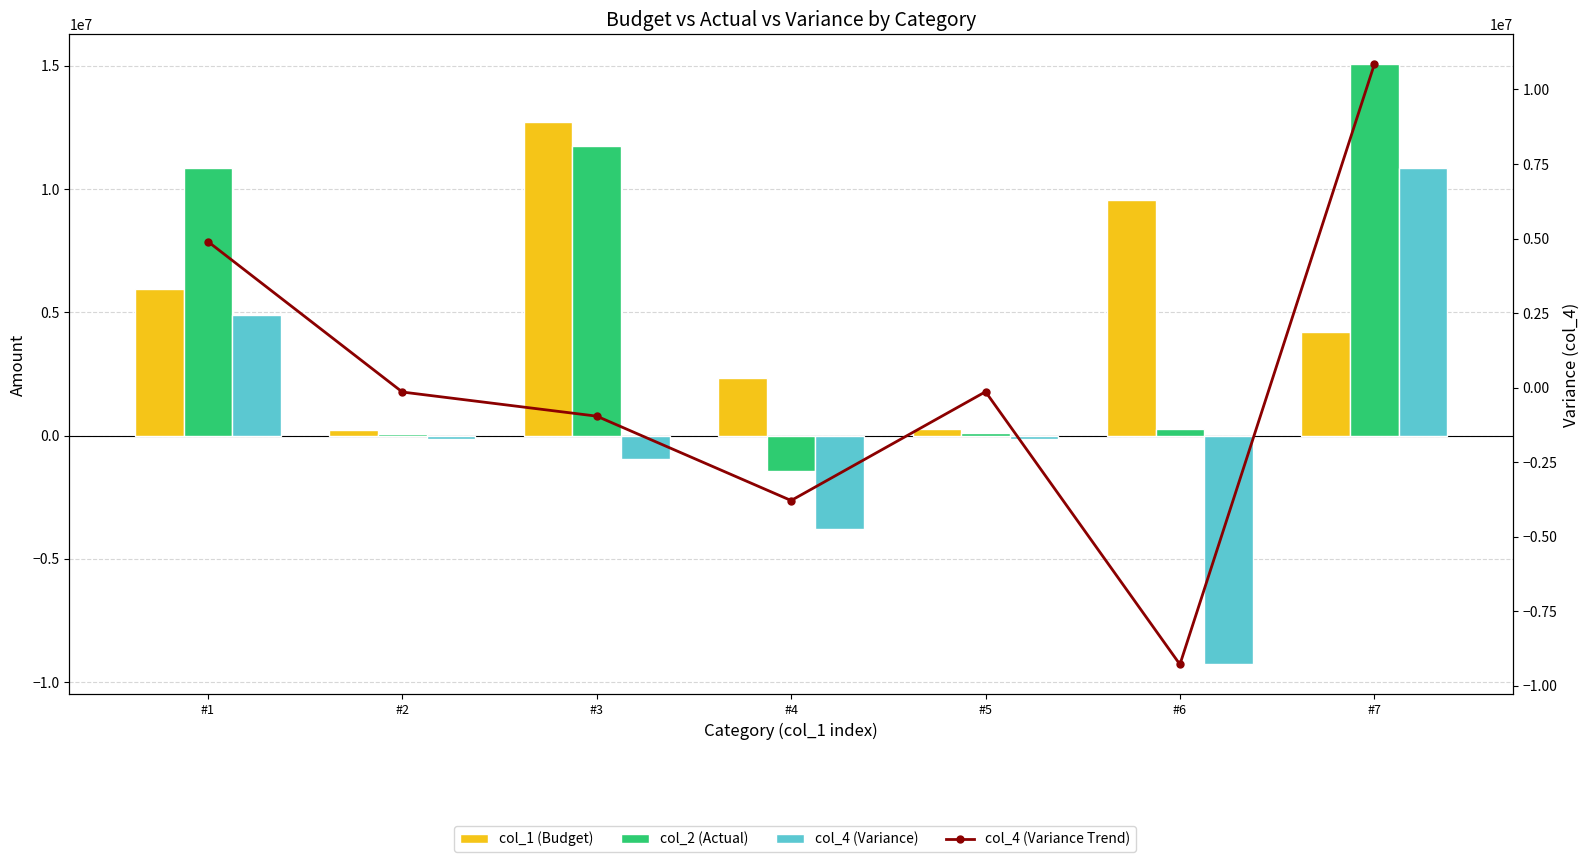

At #6, list the series in order from smallest to largest.

col_4 (Variance), col_4 (Variance Trend), col_2 (Actual), col_1 (Budget)